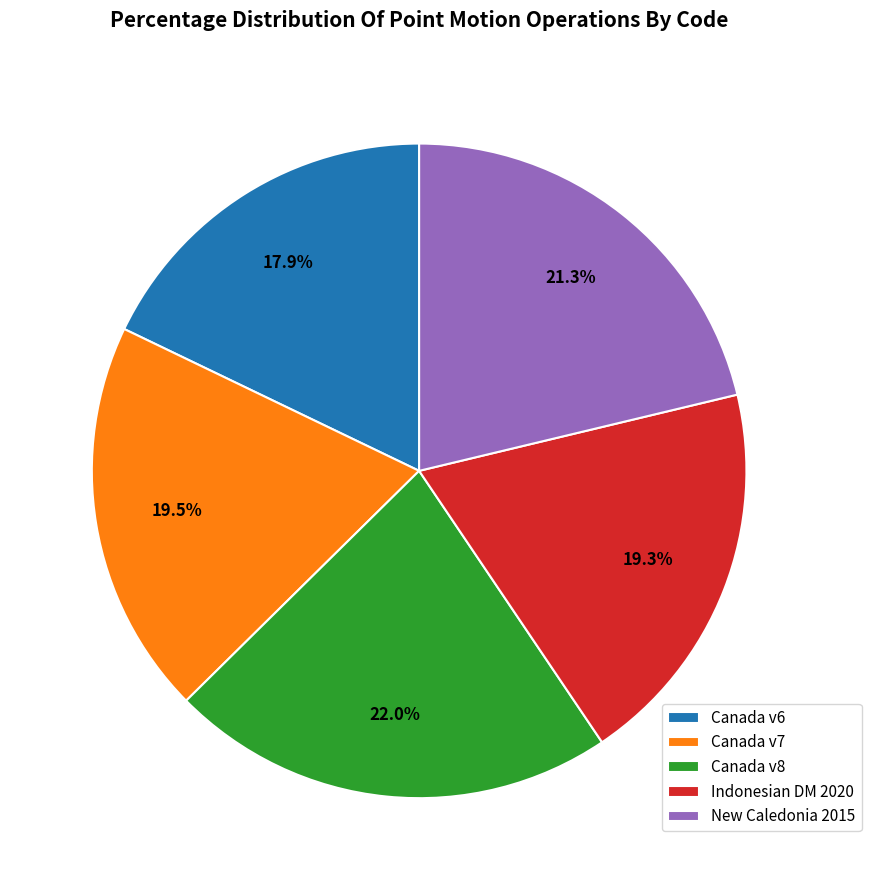

How much of the chart is everything except Canada v8?

78.0%